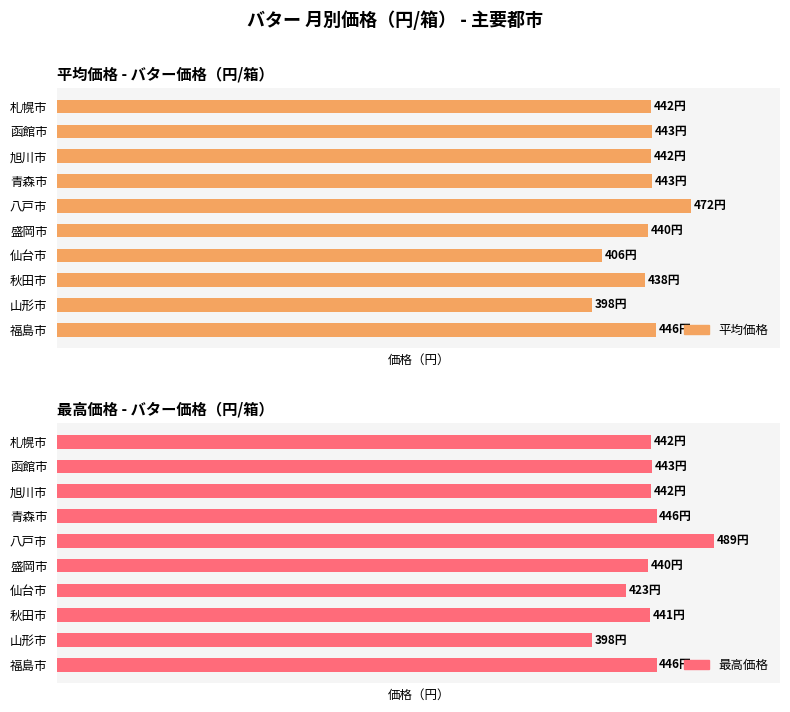

Reading right to left, list all the values displayed in this chart.

平均価格: 445.5	398.0	437.5	405.8	439.8	472.0	442.8	442.0	443.0	442.0
最高価格: 446.0	398.0	441.0	423.0	440.0	489.0	446.0	442.0	443.0	442.0